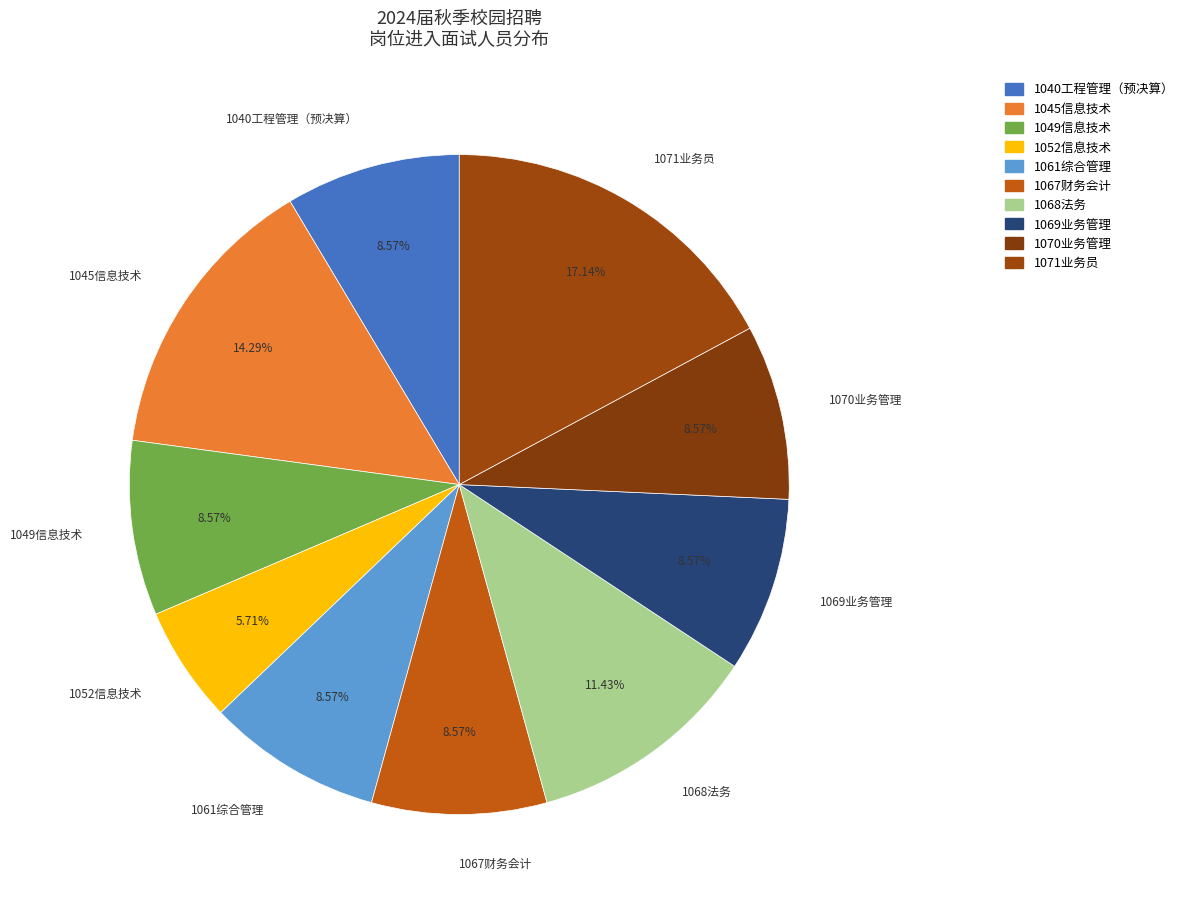

What percentage do 1040工程管理（预决算） and 1068法务 together represent?

20.0%